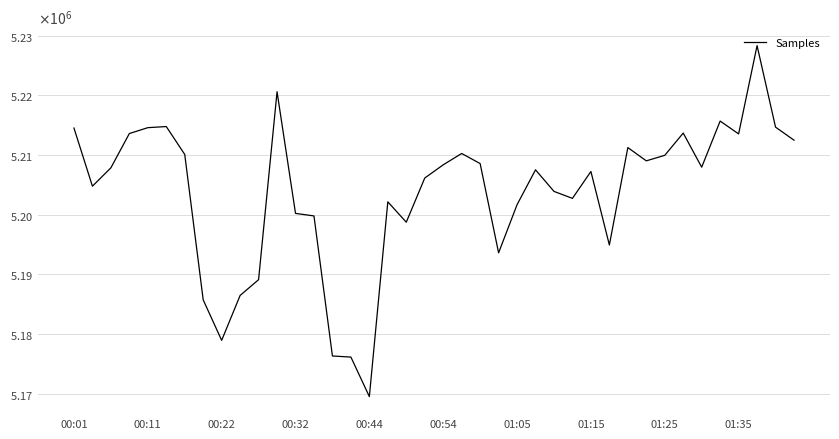

What is the difference between the second highest and minimum values?

51076